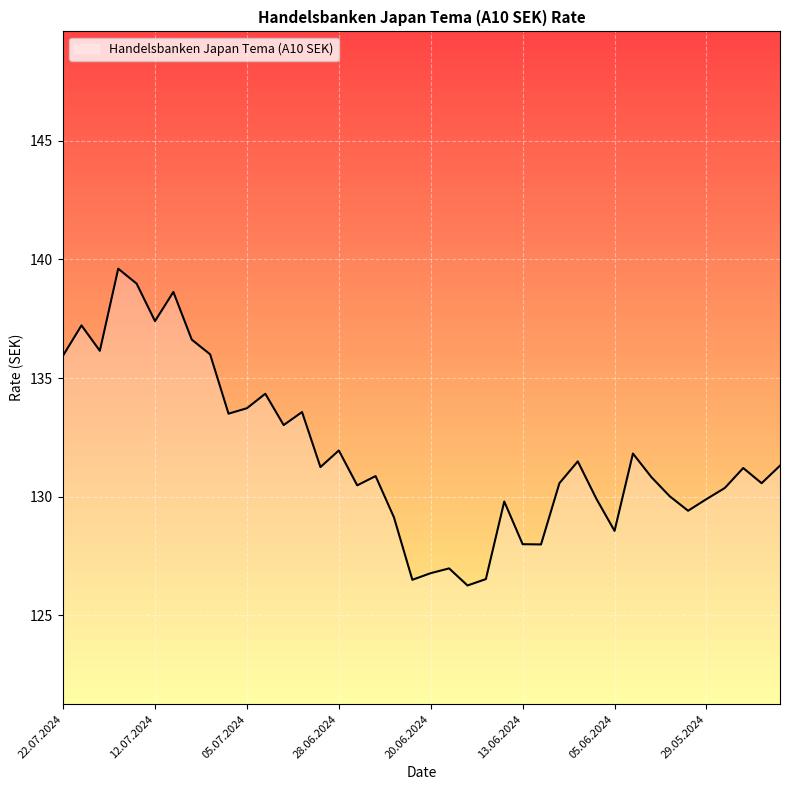

True or false: the data has more than 1 interior local peaks.

True